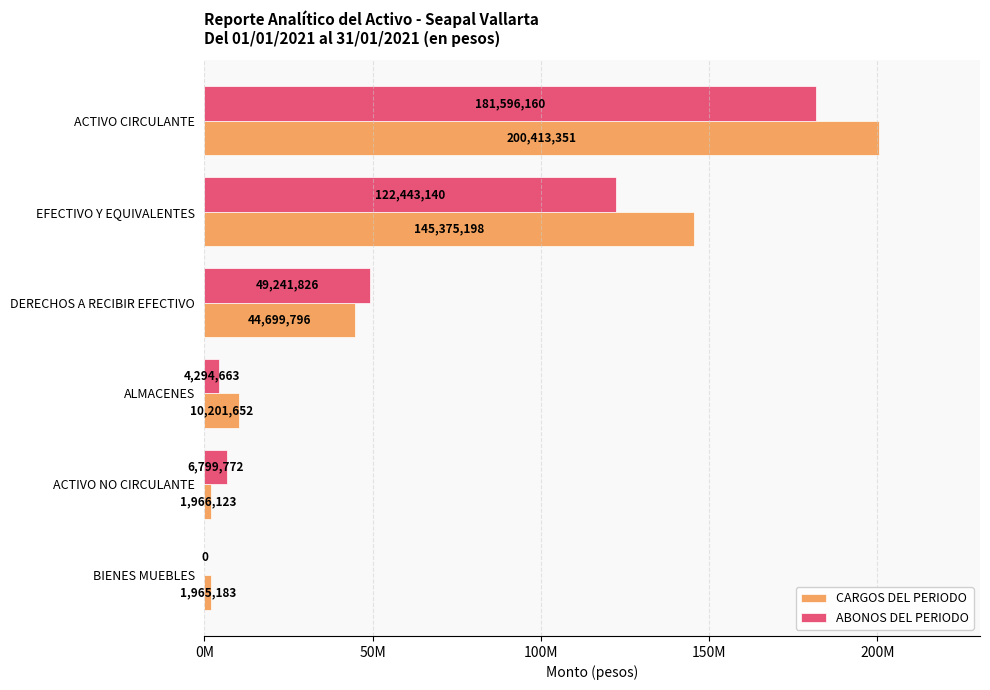

What are all the series names shown in the legend?

CARGOS DEL PERIODO, ABONOS DEL PERIODO